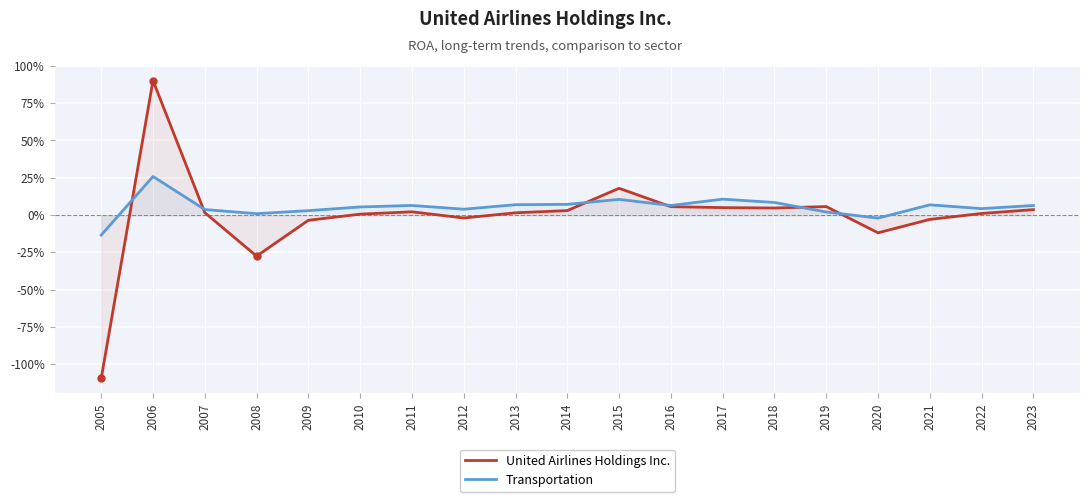

The United Airlines Holdings Inc. series shows -0.0 at 2012. True or false?

True